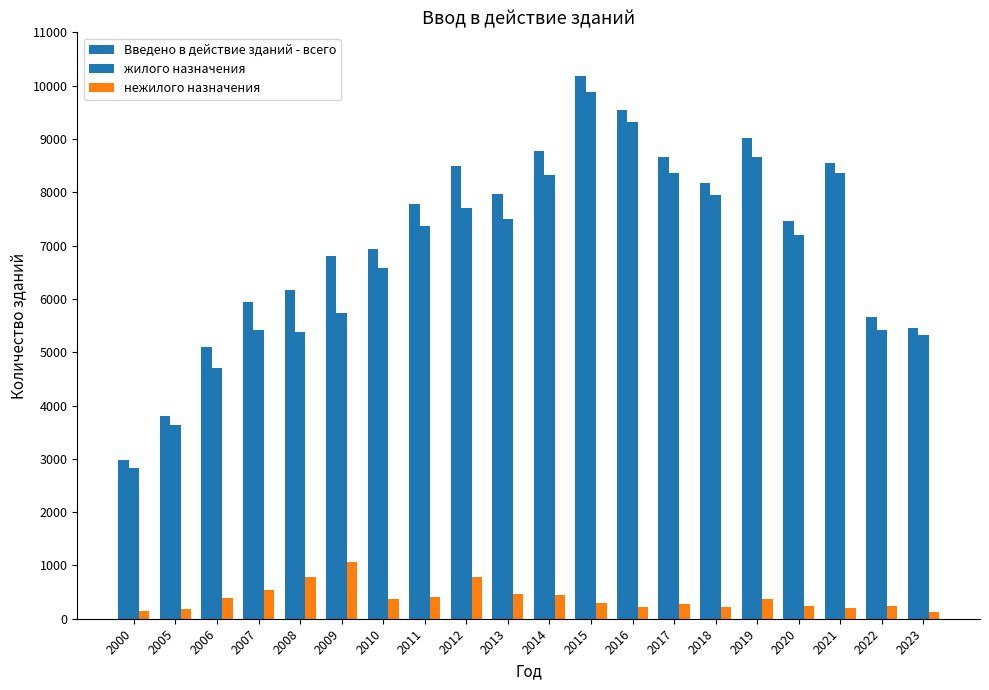

How many data points in жилого назначения are less than 7376?

10